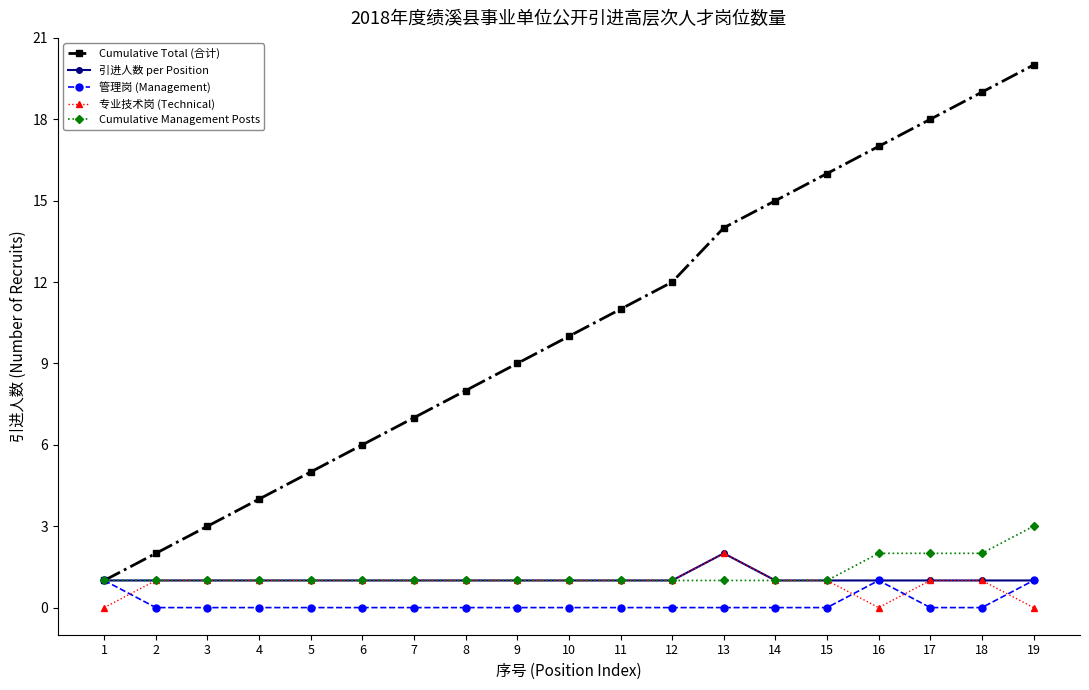

Which series changed the most between 2 and 9?

Cumulative Total (合计)